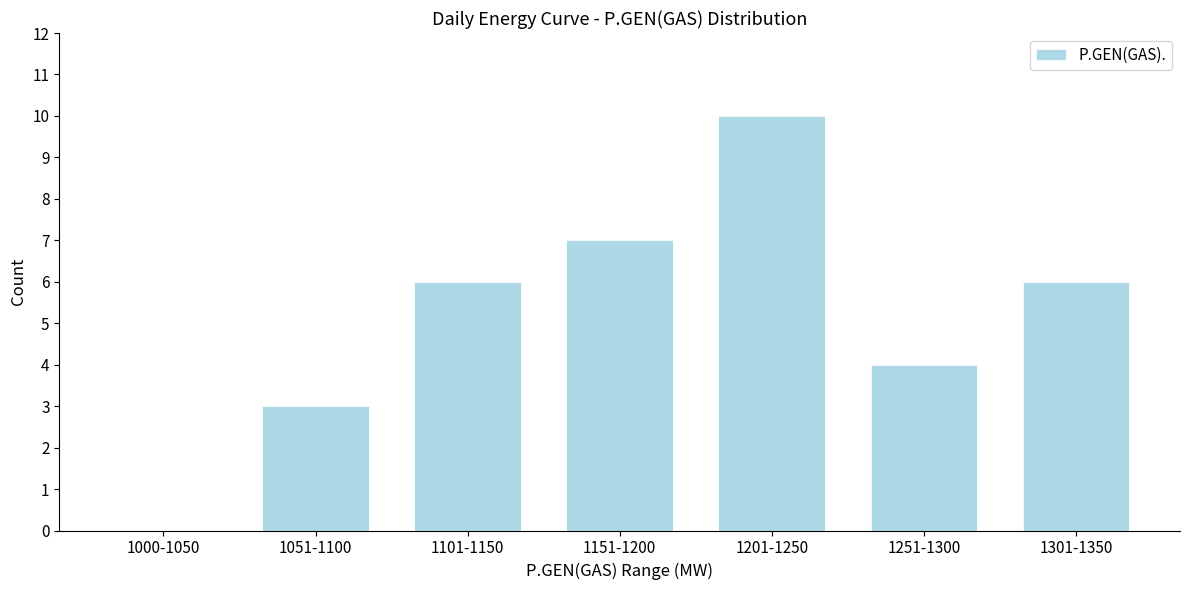

Reading left to right, extract all data points from this chart.

1000-1050=0	1051-1100=3	1101-1150=6	1151-1200=7	1201-1250=10	1251-1300=4	1301-1350=6